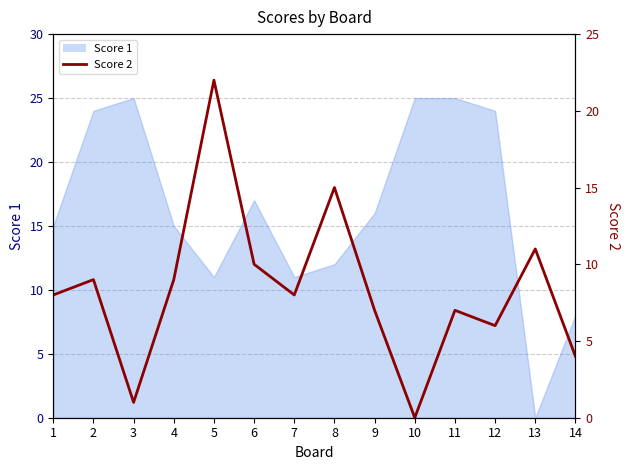

Where is the first local maximum?

2